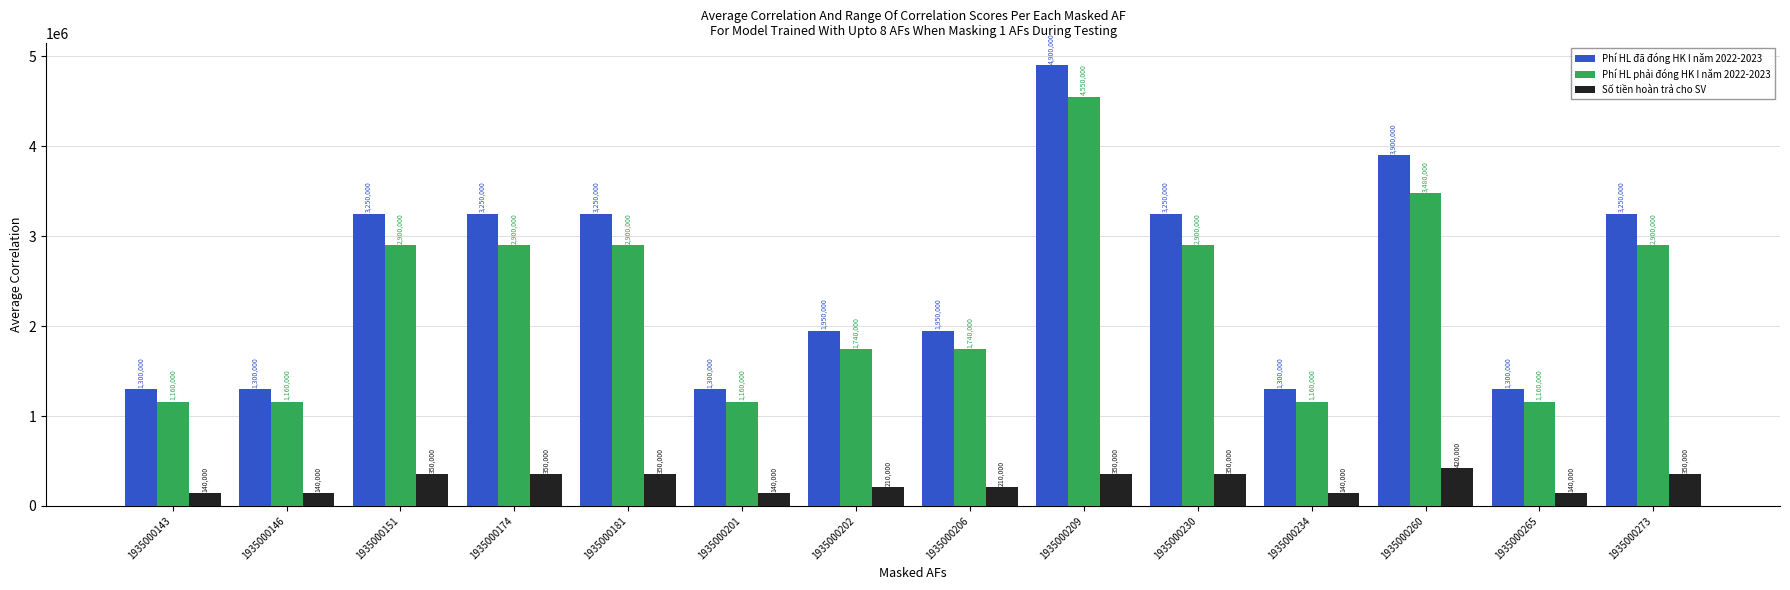

Rank the series by their maximum value, from highest to lowest.

Phí HL đã đóng HK I năm 2022-2023, Phí HL phải đóng HK I năm 2022-2023, Số tiền hoàn trả cho SV